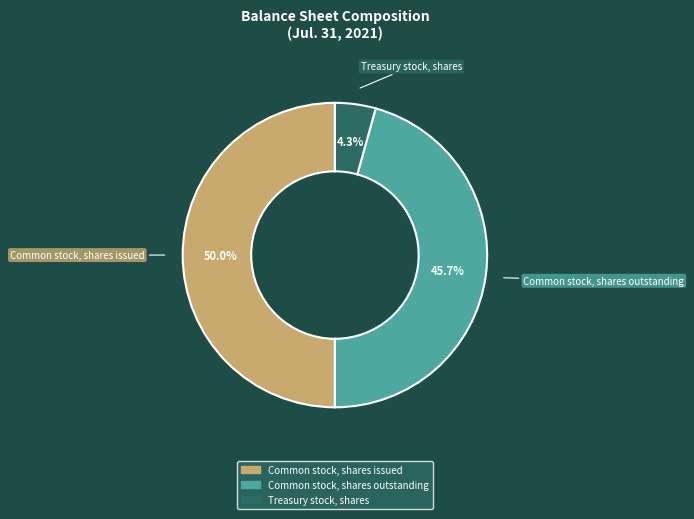

Does Common stock, shares outstanding represent more than half of the total?

No